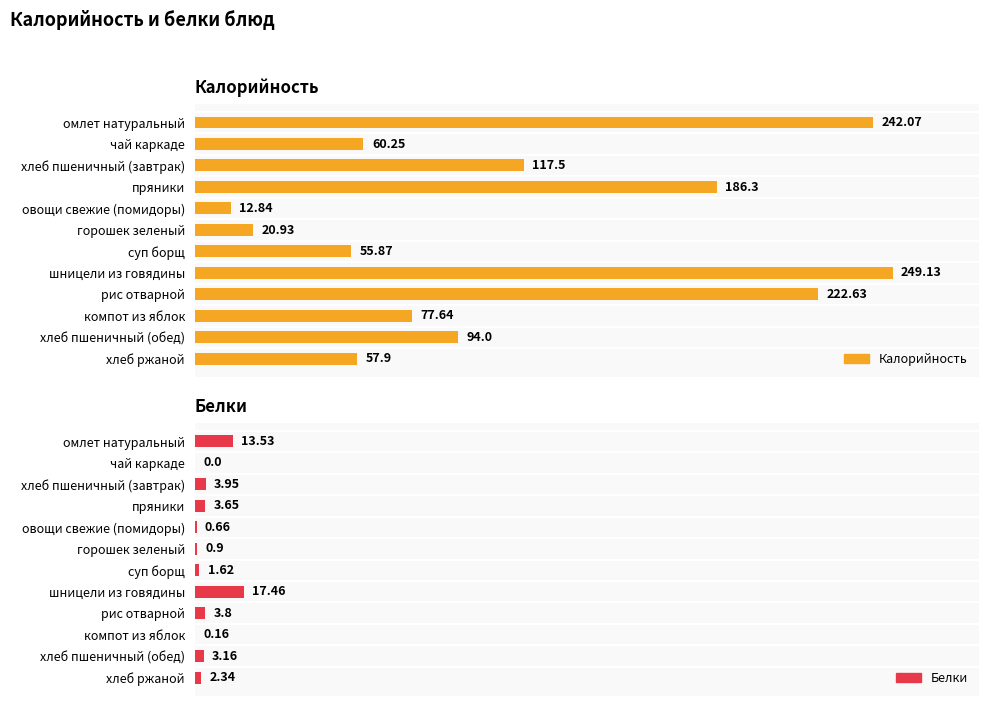

What is the sum of the Калорийность values at пряники and хлеб пшеничный (завтрак)?

303.8